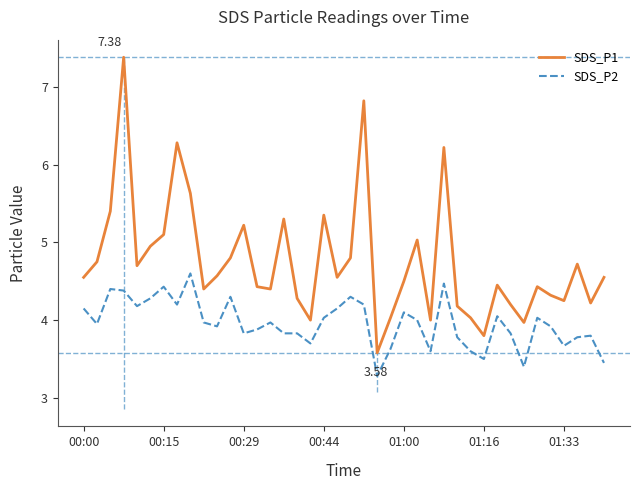

True or false: SDS_P2 and SDS_P1 intersect in this chart.

False